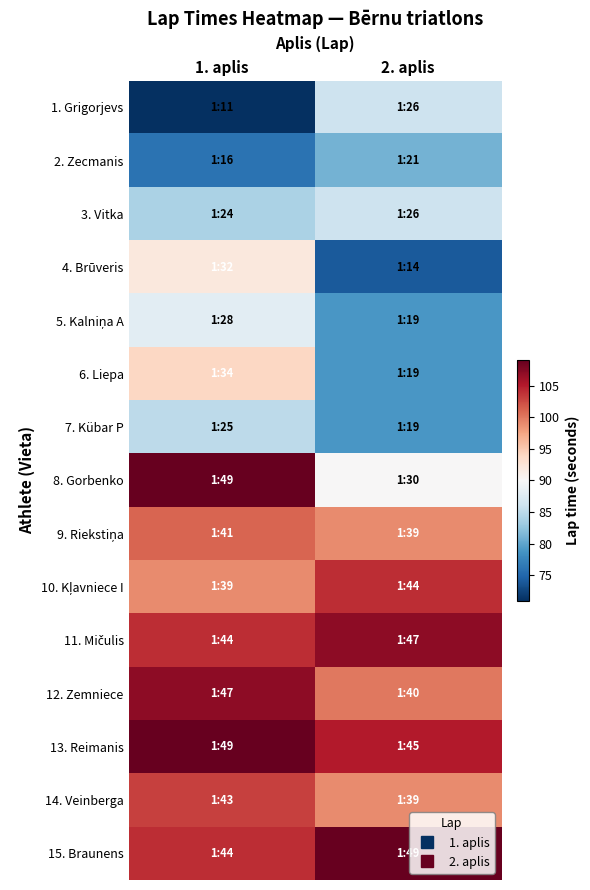

What is the difference between the highest and lowest values at 2. aplis?

35